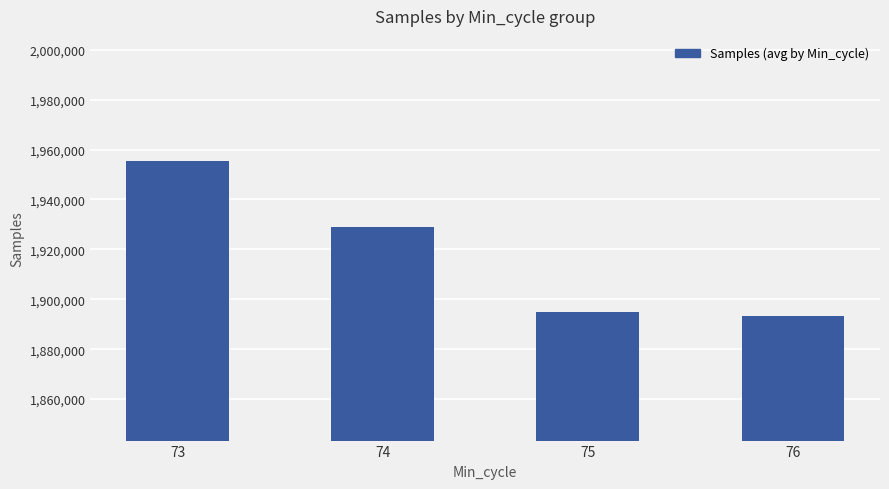

The value at 73 is 1955555. True or false?

True